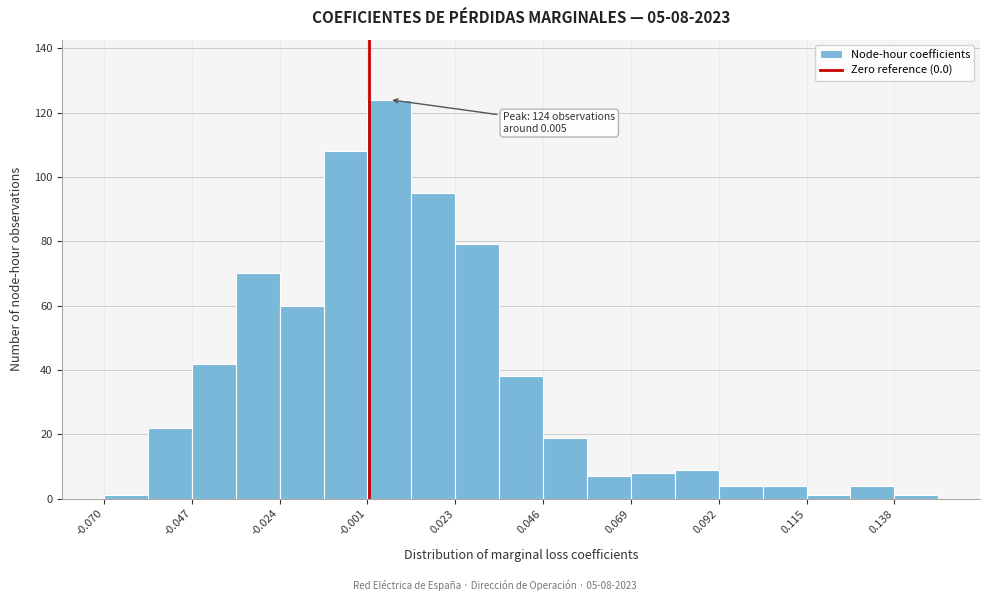

Around what value on the x-axis is the tallest bar? Give the approximate position of its centre, as read against the axis.

0.005